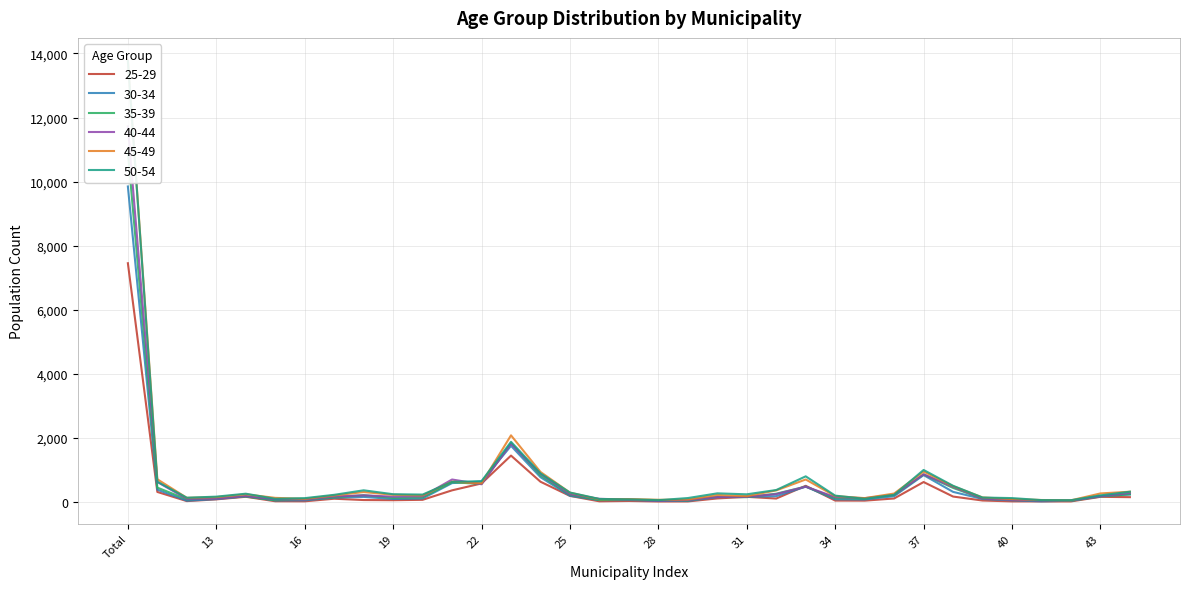

What is the difference between the highest and lowest values at 38?

336